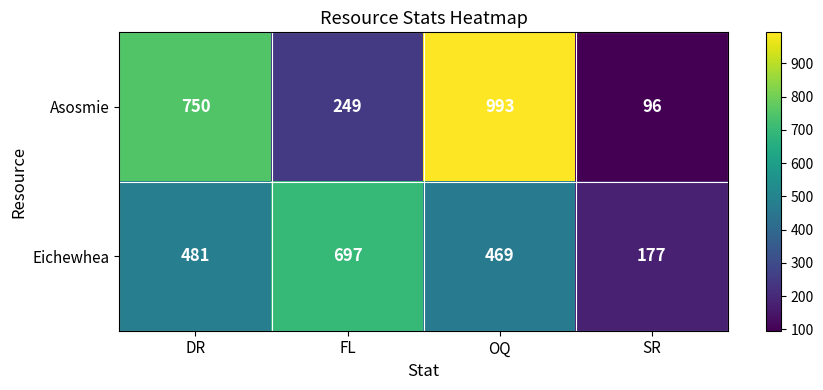

Which series changed the most between DR and SR?

Asosmie